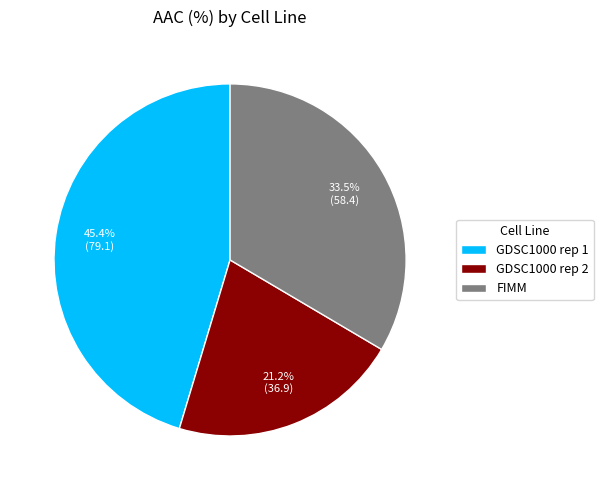

Count the number of slices in the pie.

3